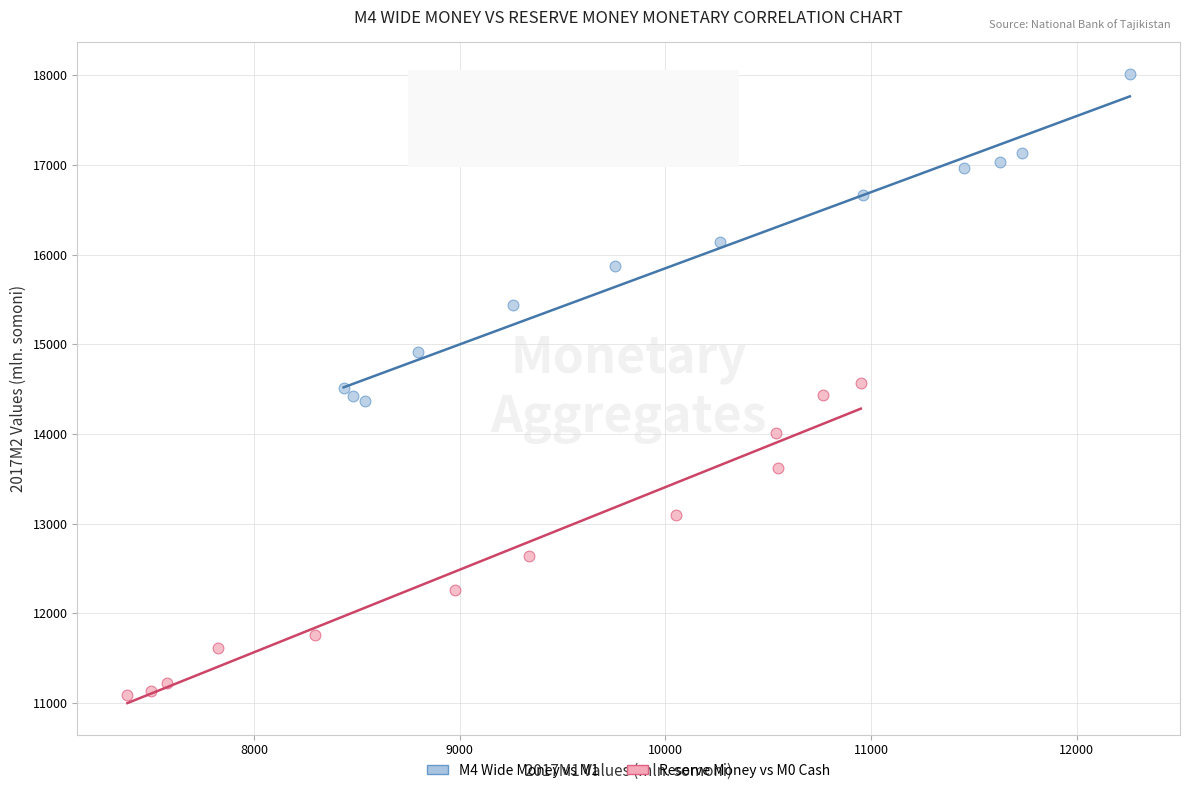

Which series reaches the minimum Y coordinate?

Reserve Money vs M0 Cash